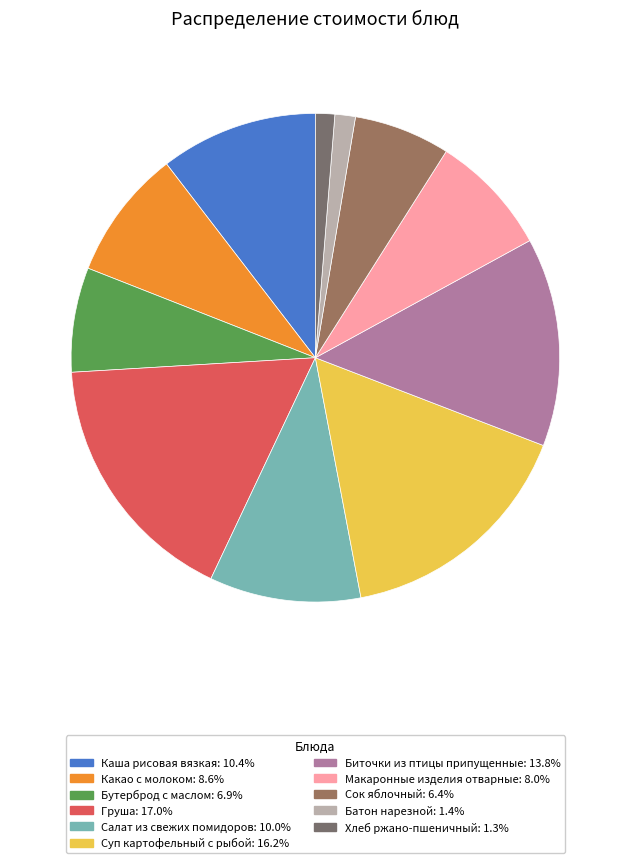

How many slices are in this pie chart?

11